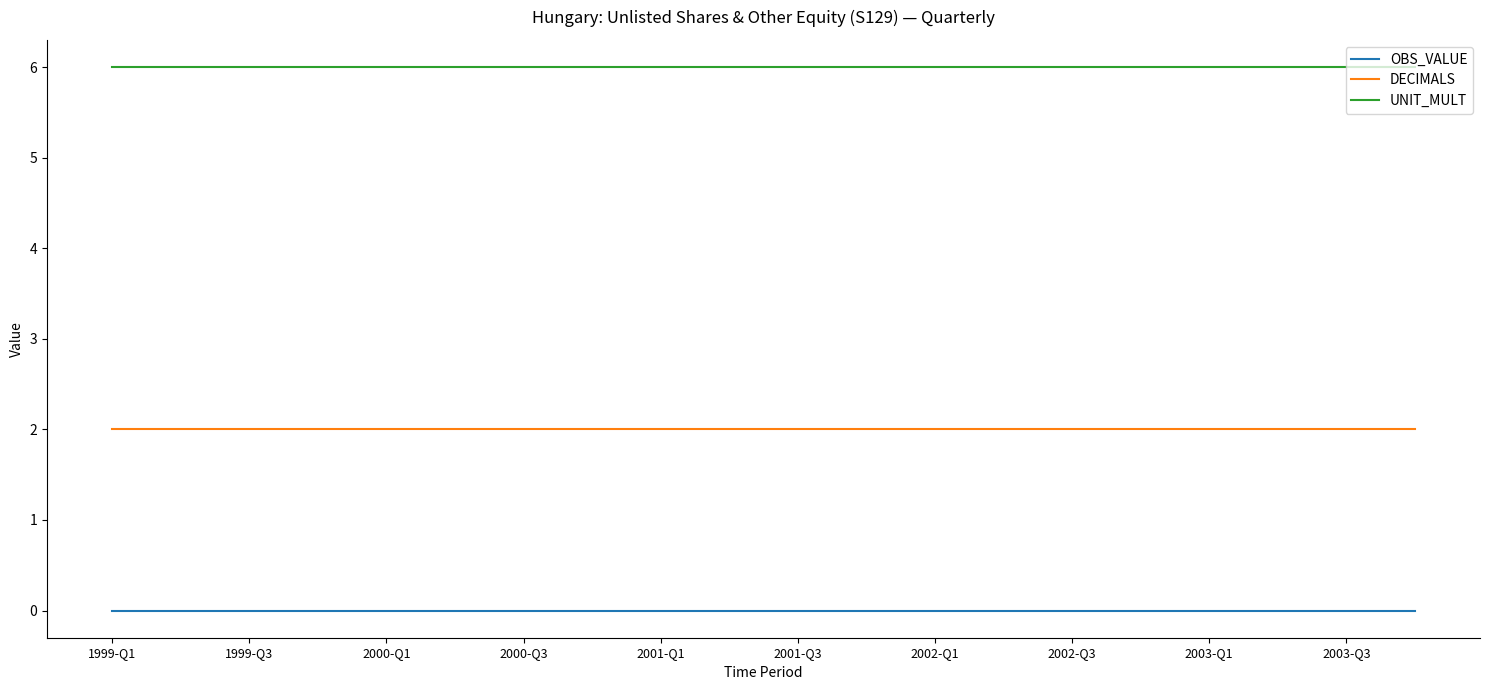

Rank the series by their average value, from highest to lowest.

UNIT_MULT, DECIMALS, OBS_VALUE